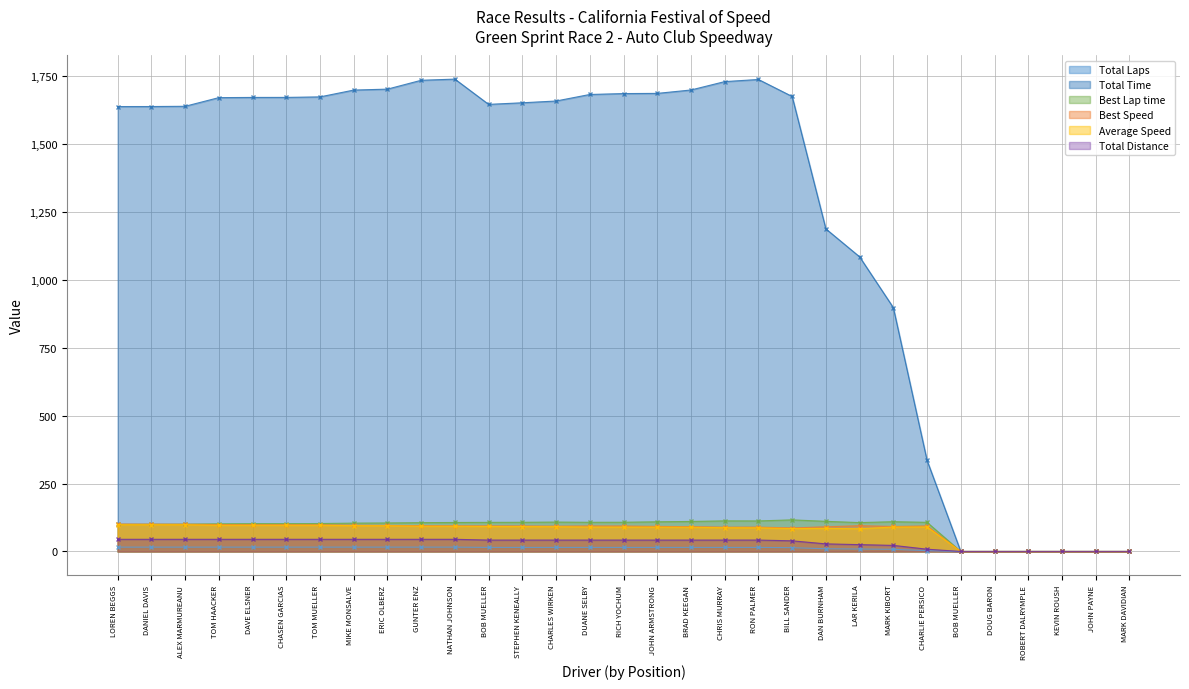

Which series has the largest total across all categories?

Total Time